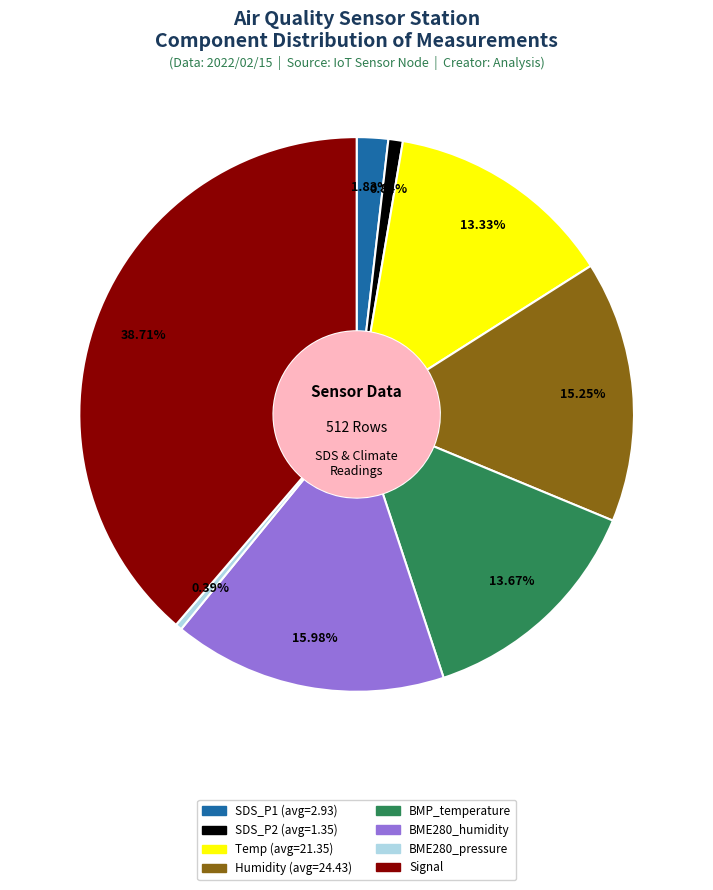

Does any single category account for the majority?

No